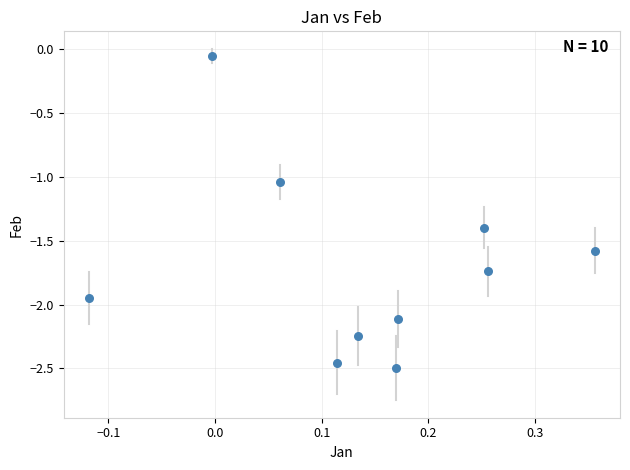

What is the range of Y values (max minus min)?

2.4